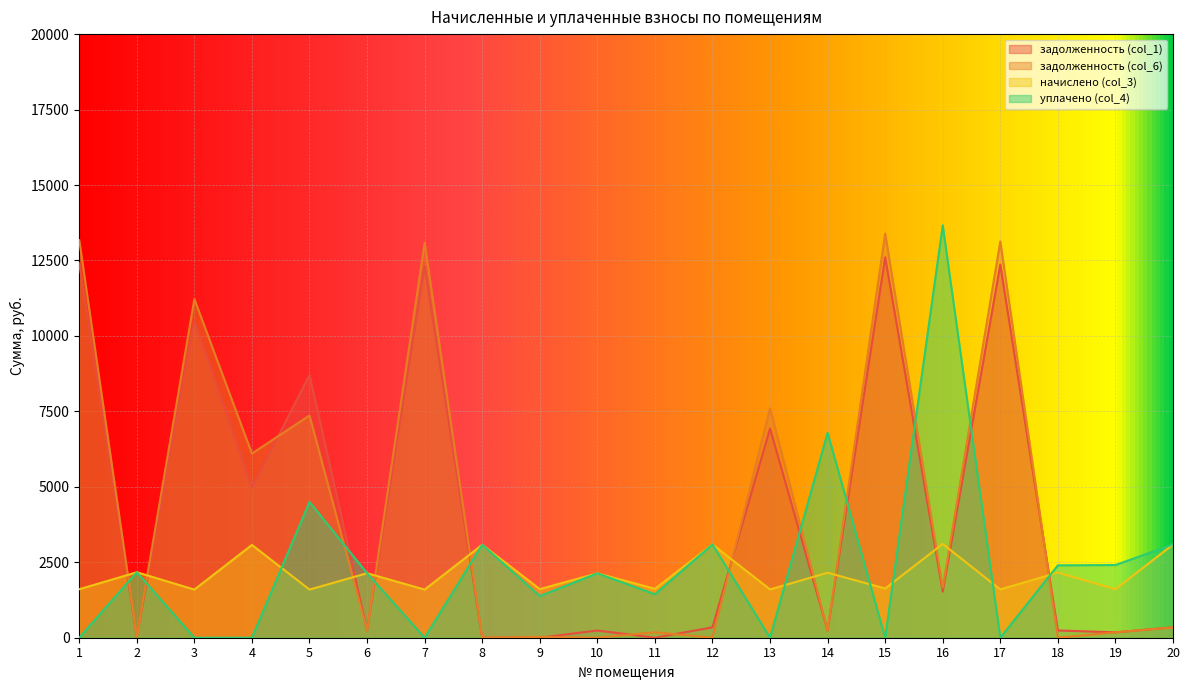

True or false: задолженность (col_6) and задолженность (col_1) cross at least once.

True